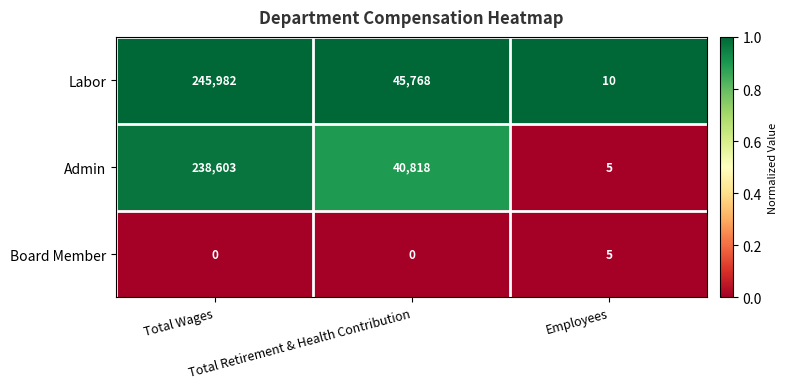

Which series has the largest total across all categories?

Labor